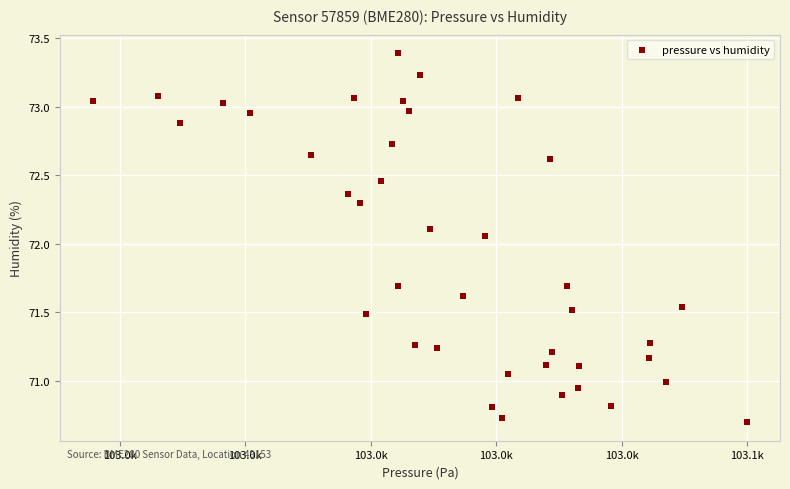

What is the range of Y values (max minus min)?

2.7